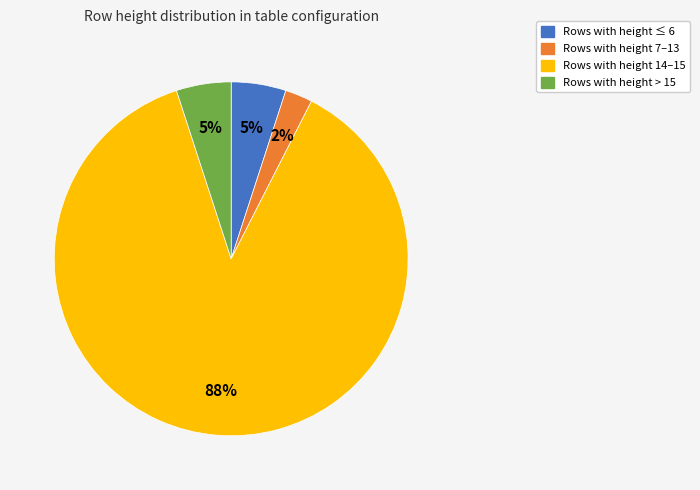

To the nearest percent, what is the average slice percentage?

25%